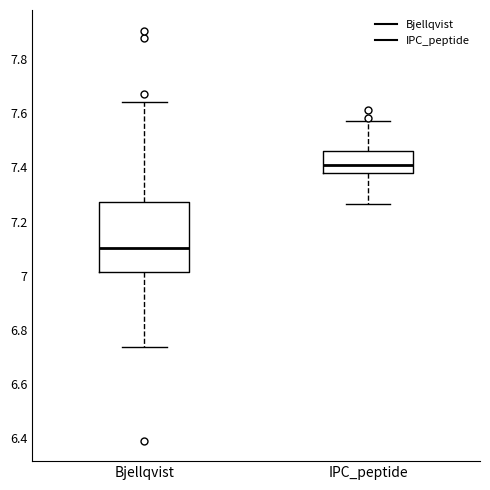

Which box is the tallest, from its lower edge to its upper edge?

Bjellqvist